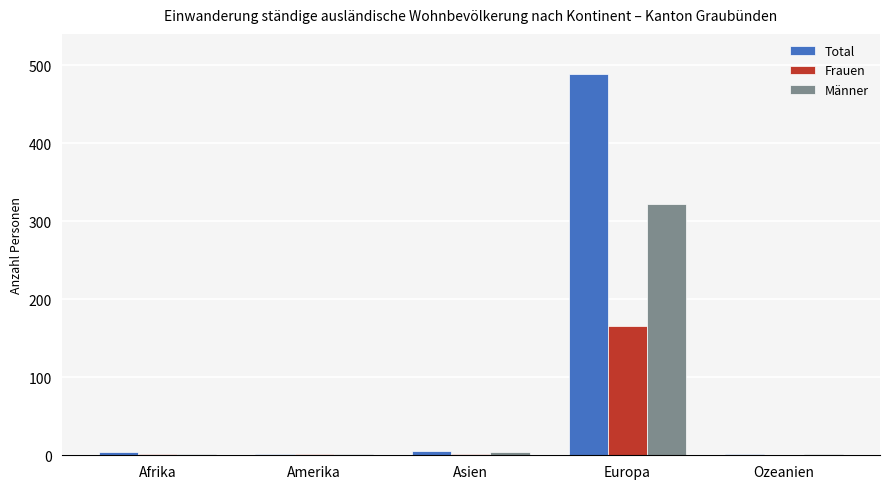

Are the bars grouped side by side (vs. stacked)?

Yes